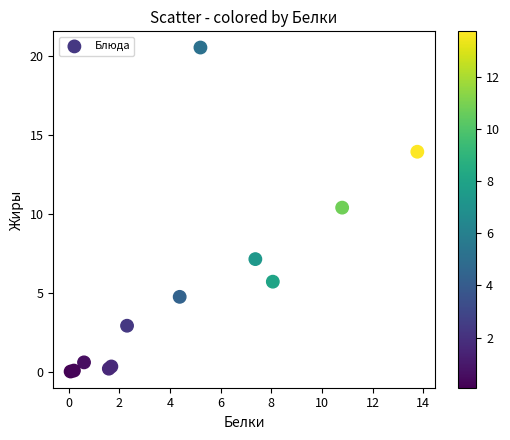

What Y value in the scatter plot is closest to 10?

10.4